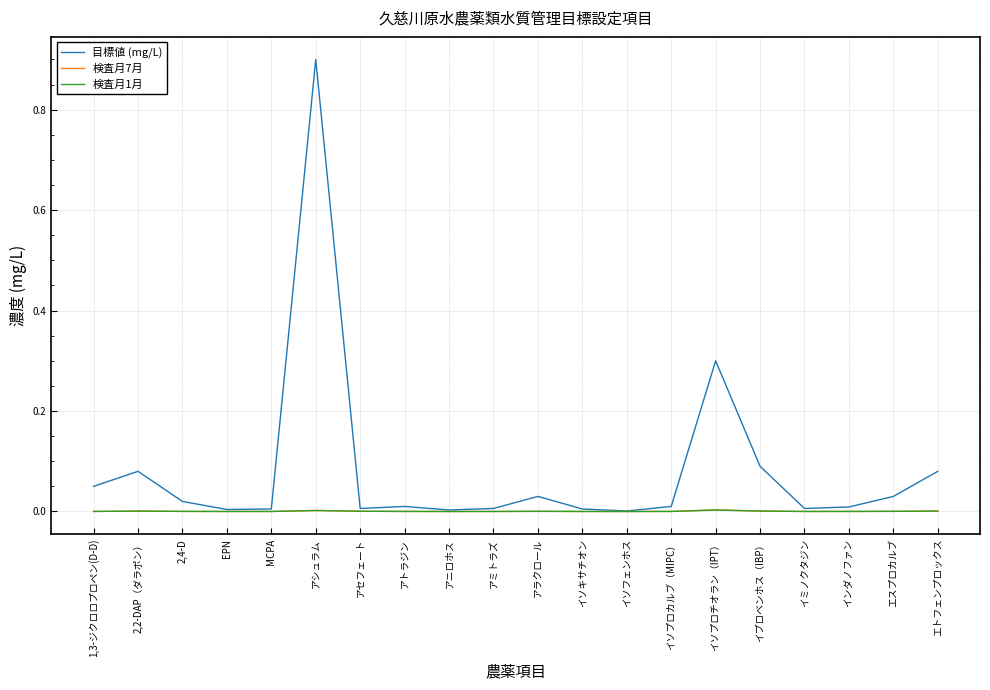

Does the chart have visible grid lines?

Yes